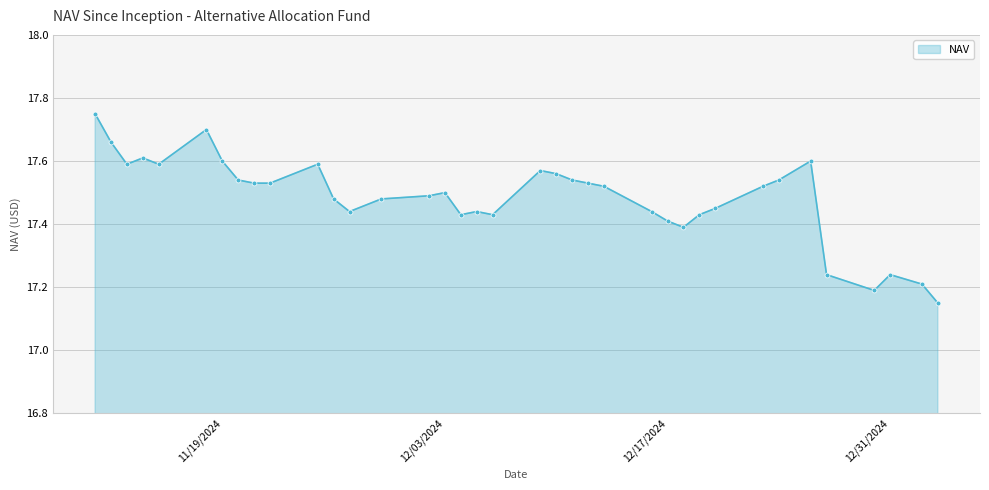

How many values are between 17 and 18?

37